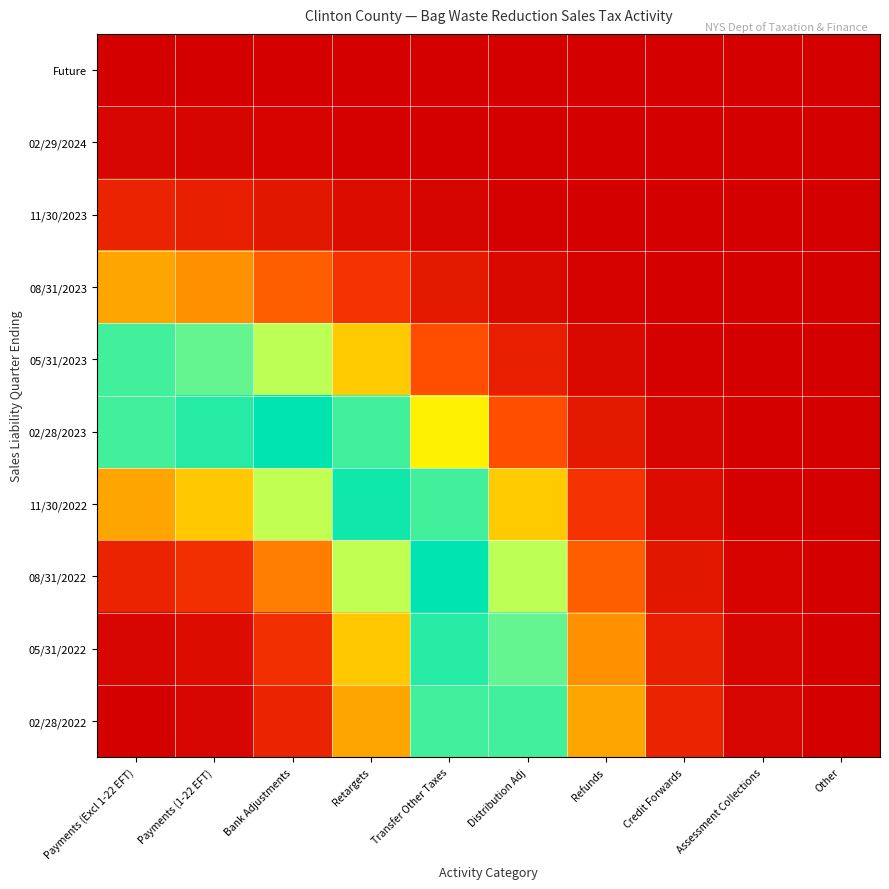

Reading left to right, what are all the values shown in this chart?

02/28/2022: Payments (Excl 1-22 EFT)=0.0	Payments (1-22 EFT)=0.0	Bank Adjustments=0.2	Retargets=0.5	Transfer Other Taxes=0.9	Distribution Adj=0.9	Refunds=0.5	Credit Forwards=0.2	Assessment Collections=0.0	Other=0.0
05/31/2022: Payments (Excl 1-22 EFT)=0.0	Payments (1-22 EFT)=0.1	Bank Adjustments=0.2	Retargets=0.6	Transfer Other Taxes=1.0	Distribution Adj=0.9	Refunds=0.5	Credit Forwards=0.2	Assessment Collections=0.0	Other=0.0
08/31/2022: Payments (Excl 1-22 EFT)=0.2	Payments (1-22 EFT)=0.2	Bank Adjustments=0.5	Retargets=0.8	Transfer Other Taxes=1.0	Distribution Adj=0.8	Refunds=0.4	Credit Forwards=0.1	Assessment Collections=0.0	Other=0.0
11/30/2022: Payments (Excl 1-22 EFT)=0.5	Payments (1-22 EFT)=0.6	Bank Adjustments=0.8	Retargets=1.0	Transfer Other Taxes=0.9	Distribution Adj=0.6	Refunds=0.3	Credit Forwards=0.1	Assessment Collections=0.0	Other=0.0
02/28/2023: Payments (Excl 1-22 EFT)=0.9	Payments (1-22 EFT)=1.0	Bank Adjustments=1.0	Retargets=0.9	Transfer Other Taxes=0.7	Distribution Adj=0.4	Refunds=0.1	Credit Forwards=0.0	Assessment Collections=0.0	Other=0.0
05/31/2023: Payments (Excl 1-22 EFT)=0.9	Payments (1-22 EFT)=0.9	Bank Adjustments=0.8	Retargets=0.6	Transfer Other Taxes=0.4	Distribution Adj=0.2	Refunds=0.0	Credit Forwards=0.0	Assessment Collections=0.0	Other=0.0
08/31/2023: Payments (Excl 1-22 EFT)=0.5	Payments (1-22 EFT)=0.5	Bank Adjustments=0.4	Retargets=0.3	Transfer Other Taxes=0.1	Distribution Adj=0.0	Refunds=0.0	Credit Forwards=0.0	Assessment Collections=0.0	Other=0.0
11/30/2023: Payments (Excl 1-22 EFT)=0.2	Payments (1-22 EFT)=0.2	Bank Adjustments=0.1	Retargets=0.1	Transfer Other Taxes=0.0	Distribution Adj=0.0	Refunds=0.0	Credit Forwards=0.0	Assessment Collections=0.0	Other=0.0
02/29/2024: Payments (Excl 1-22 EFT)=0.0	Payments (1-22 EFT)=0.0	Bank Adjustments=0.0	Retargets=0.0	Transfer Other Taxes=0.0	Distribution Adj=0.0	Refunds=0.0	Credit Forwards=0.0	Assessment Collections=0.0	Other=0.0
Future: Payments (Excl 1-22 EFT)=0.0	Payments (1-22 EFT)=0.0	Bank Adjustments=0.0	Retargets=0.0	Transfer Other Taxes=0.0	Distribution Adj=0.0	Refunds=0.0	Credit Forwards=0.0	Assessment Collections=0.0	Other=0.0